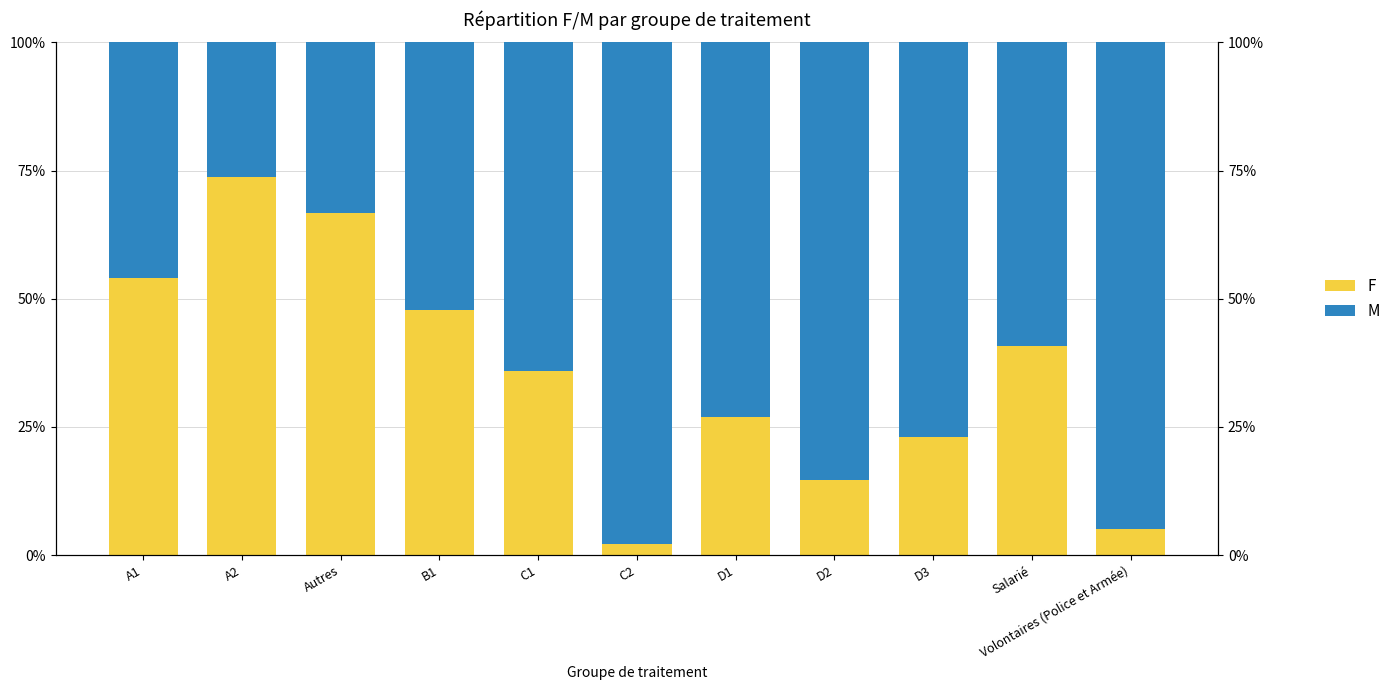

At which label does M first exceed 64?

C1